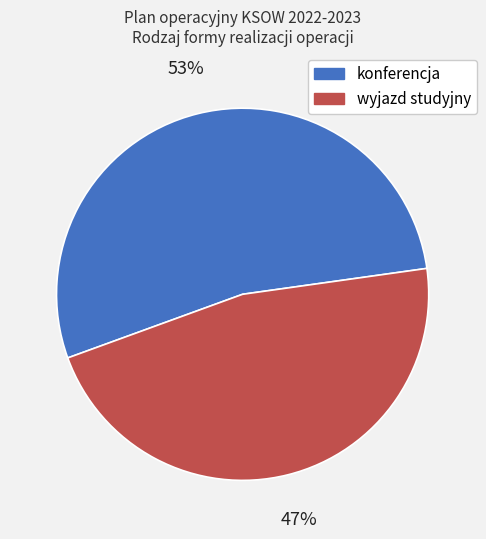

What is the ratio of the value at wyjazd studyjny to the value at konferencja?

0.9